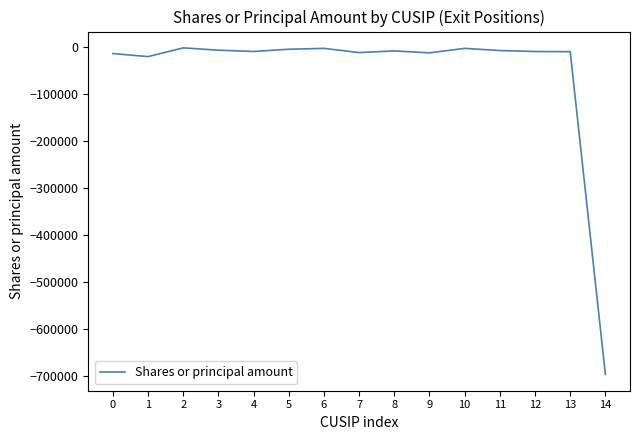

What is the minimum value shown in the chart?

-19500